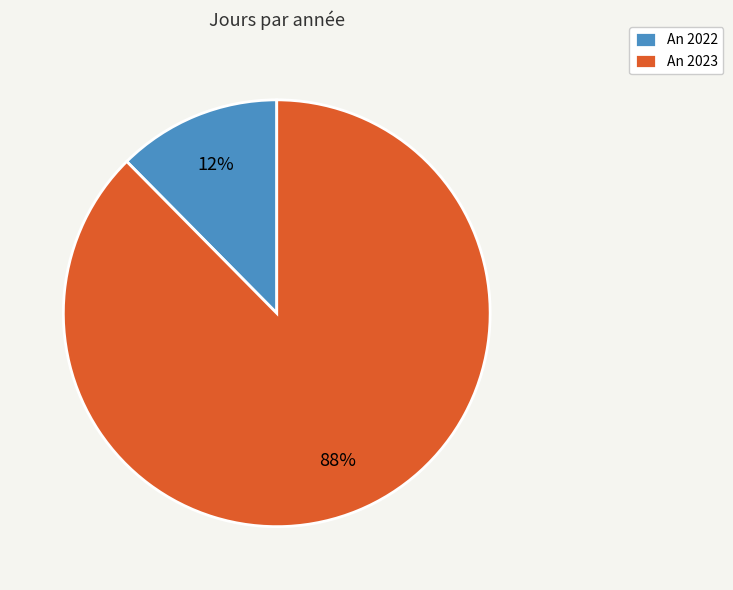

To the nearest percent, what portion does An 2023 represent?

88%